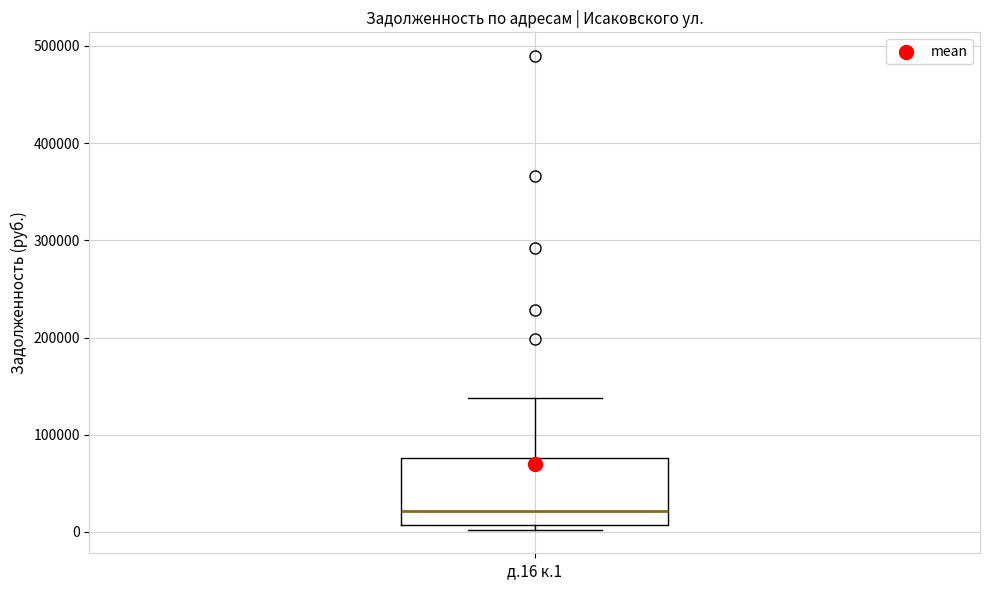

Read this box plot against the y-axis: the position of the median line, the range covered by the box, and the ends of both whiskers. The values are not printed on the chart, so give them approximately, as read against the axis.

median 20000, box 10000 to 80000, whiskers 0 to 140000